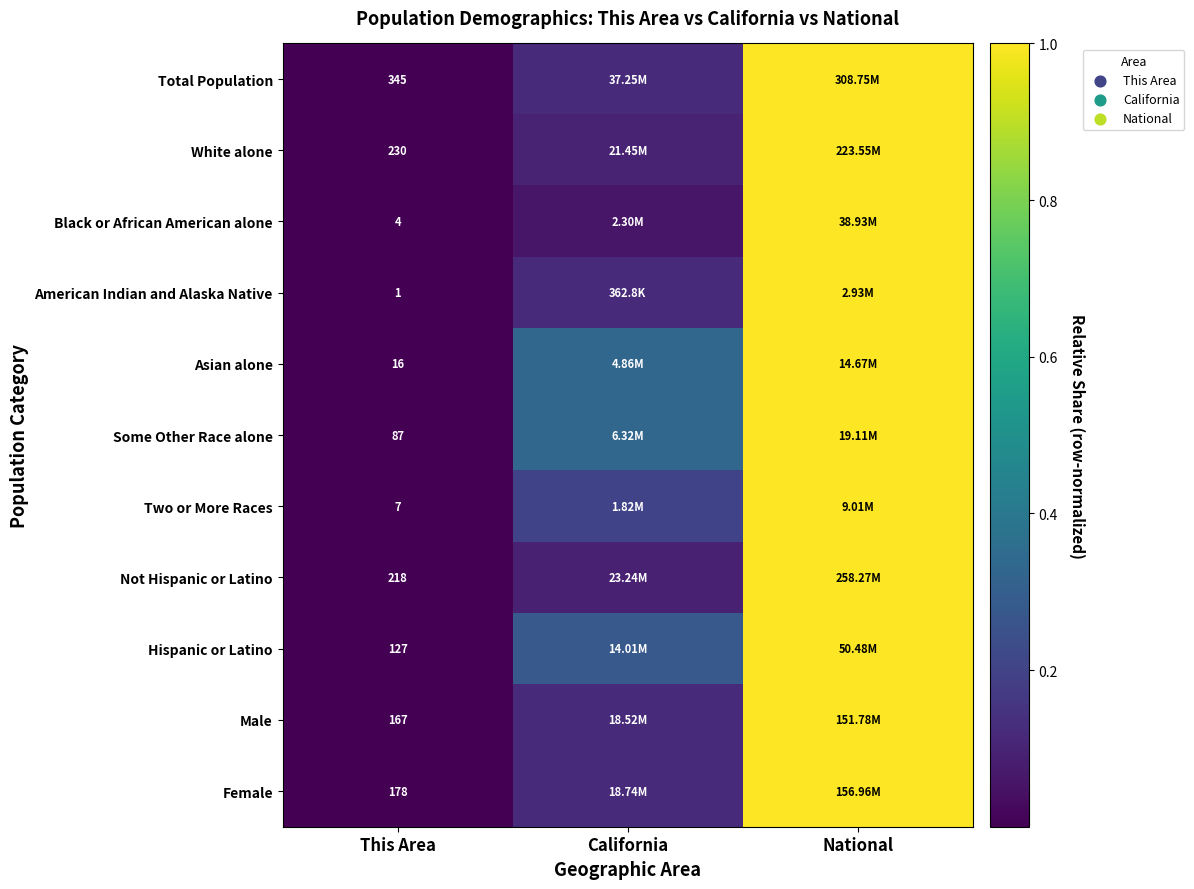

Rank the series at This Area from highest to lowest value.

Total Population, White alone, Not Hispanic or Latino, Female, Male, Hispanic or Latino, Some Other Race alone, Asian alone, Two or More Races, Black or African American alone, American Indian and Alaska Native